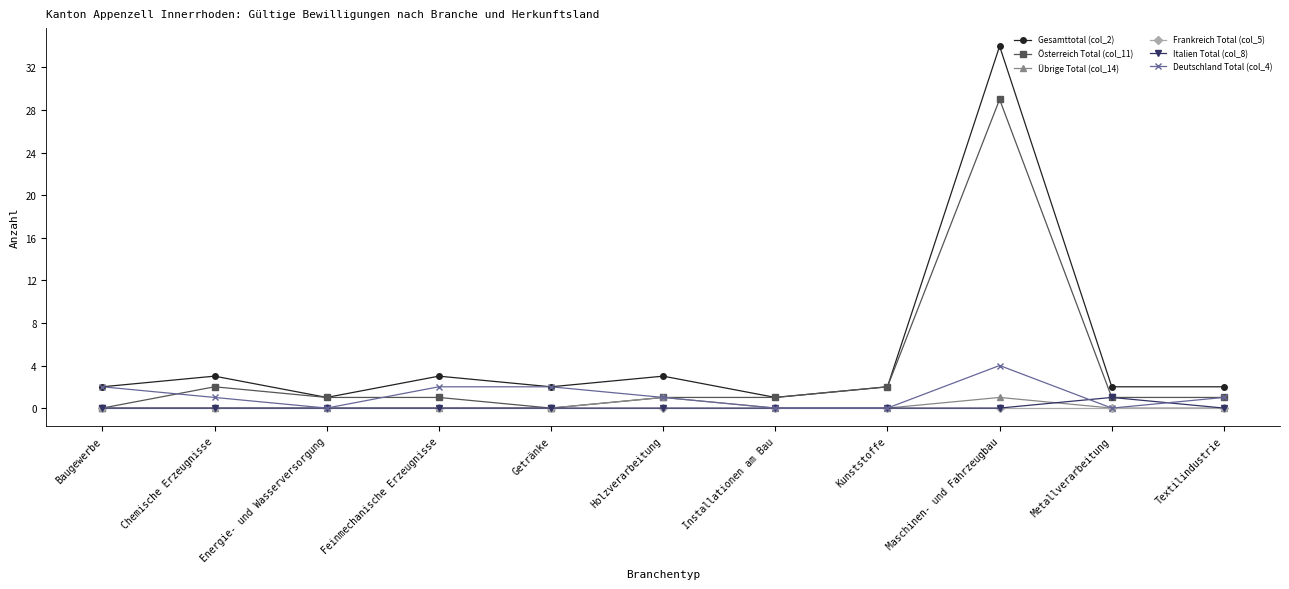

Reading left to right, extract all data points from this chart.

Gesamttotal (col_2): 2	3	1	3	2	3	1	2	34	2	2
Österreich Total (col_11): 0	2	1	1	0	1	1	2	29	1	1
Übrige Total (col_14): 0	0	0	0	0	1	0	0	1	0	0
Frankreich Total (col_5): 0	0	0	0	0	0	0	0	0	0	0
Italien Total (col_8): 0	0	0	0	0	0	0	0	0	1	0
Deutschland Total (col_4): 2	1	0	2	2	1	0	0	4	0	1